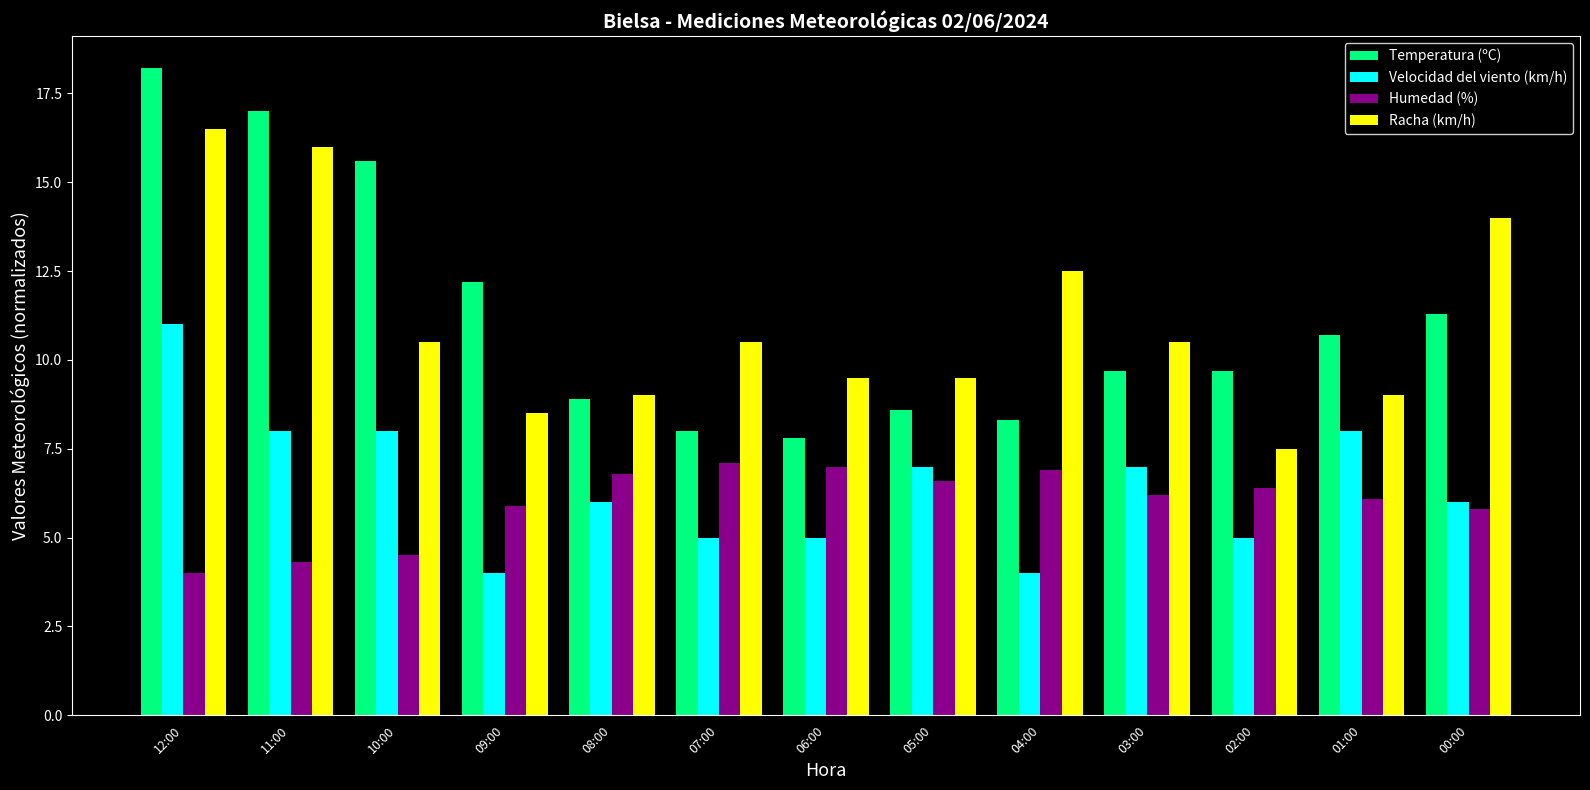

How many categories are shown in the chart?

13